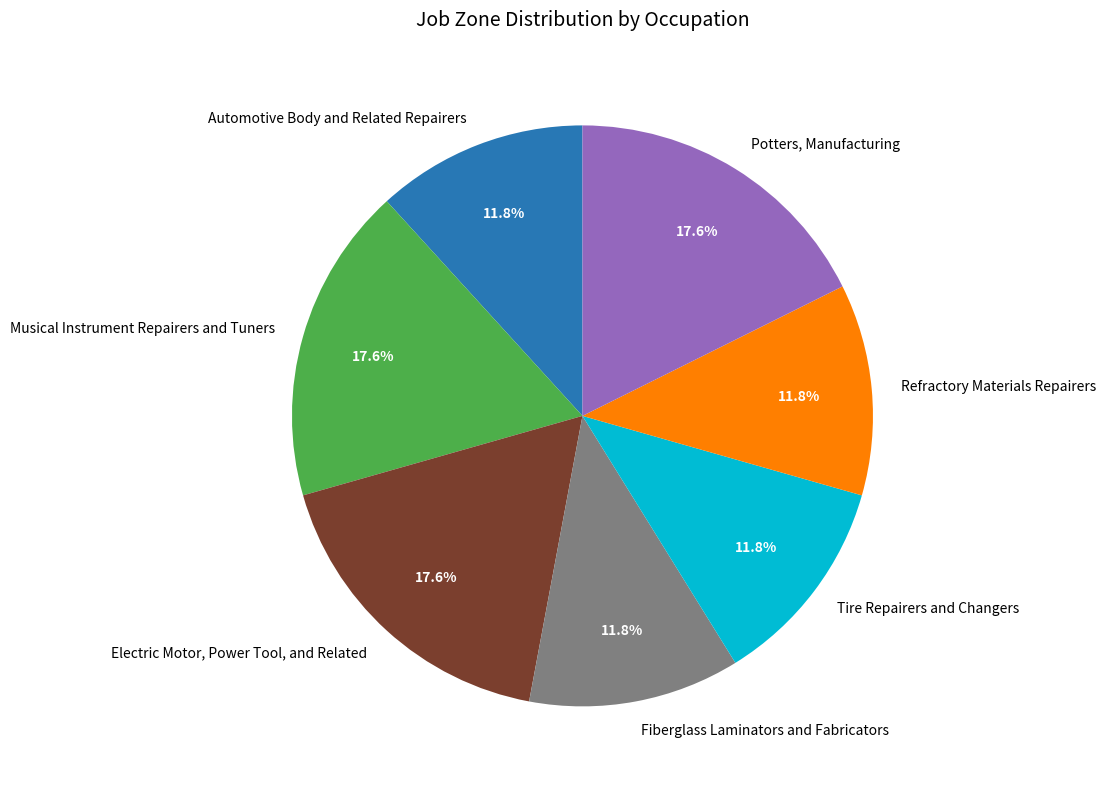

How many slices are in this pie chart?

7